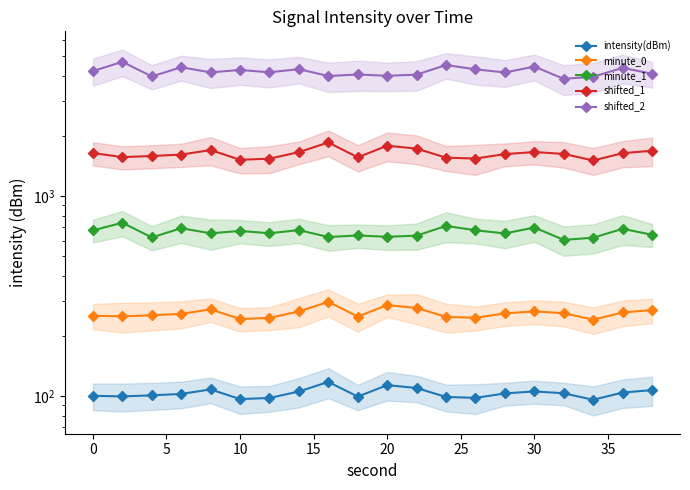

What is the greatest value displayed?

4685.8